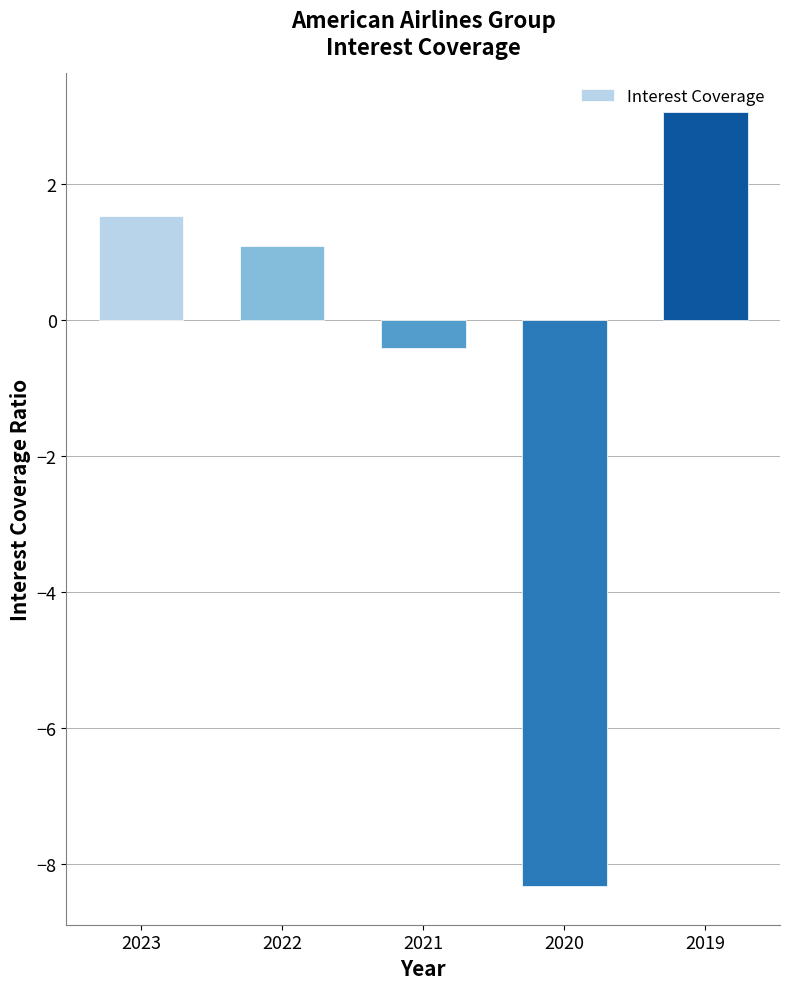

What is the value of the 3rd bar from the left?

-0.4